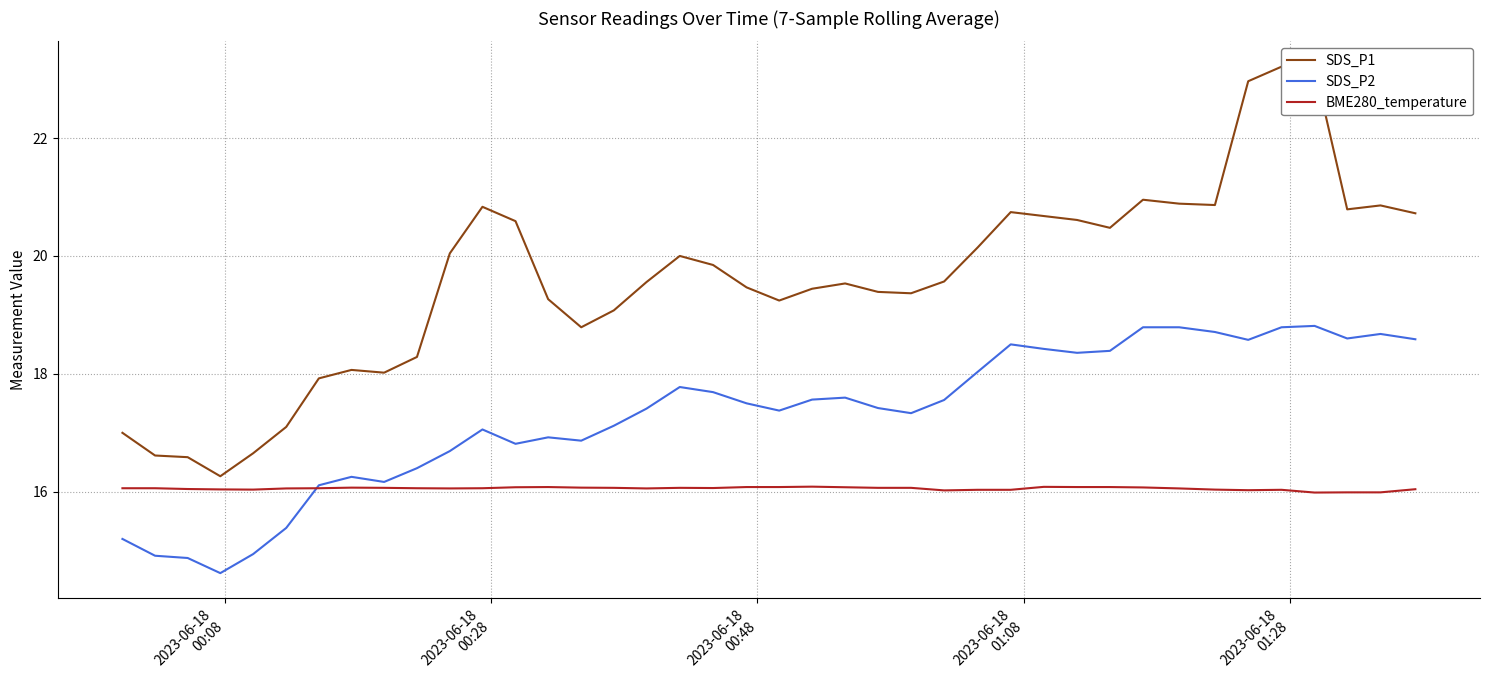

Does the chart have visible grid lines?

Yes